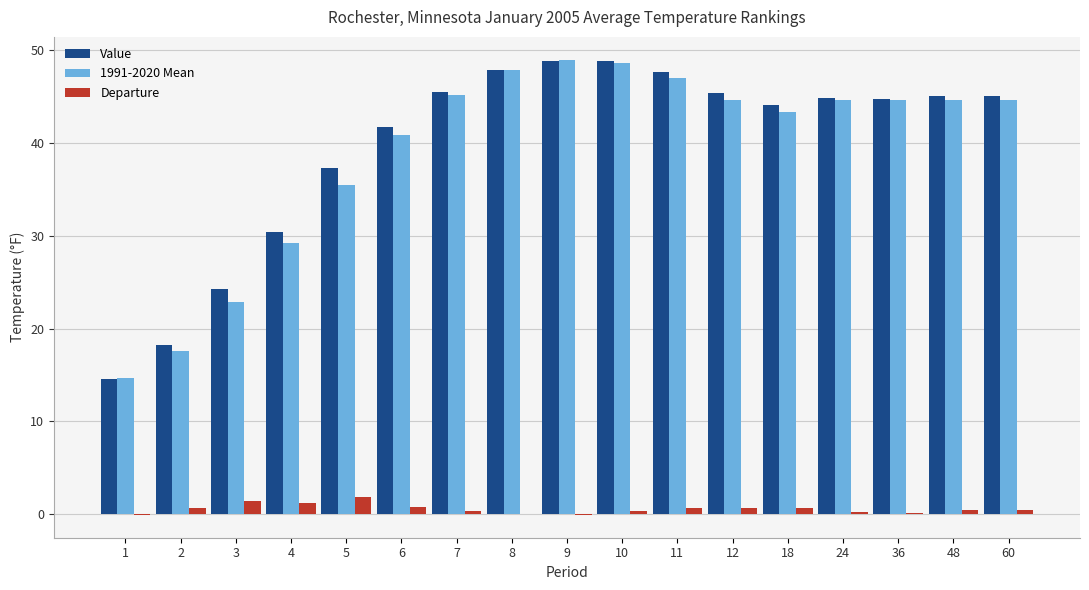

Where is 1991-2020 Mean nearest to the value 31?

4